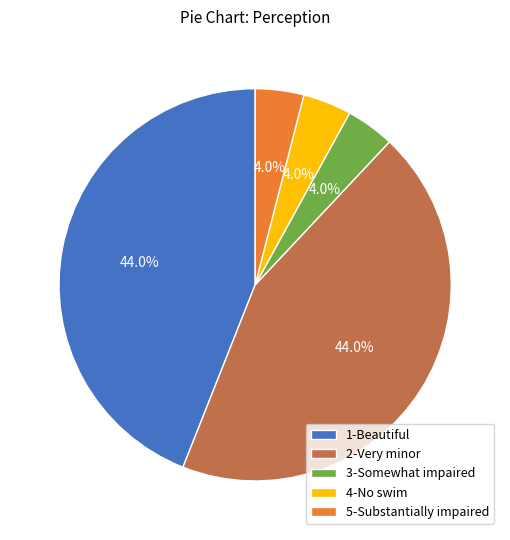

What is the ratio of the value at 3-Somewhat impaired to the value at 4-No swim?

1.0